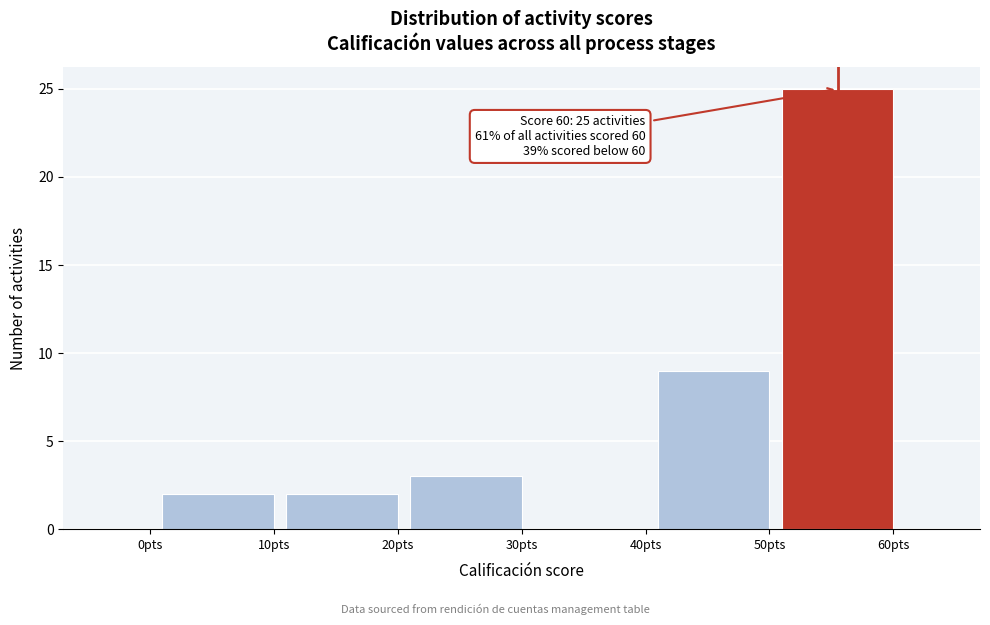

Reading right to left, list all the values displayed in this chart.

60pts=25	50pts=9	40pts=0	30pts=3	20pts=2	10pts=2	0pts=0